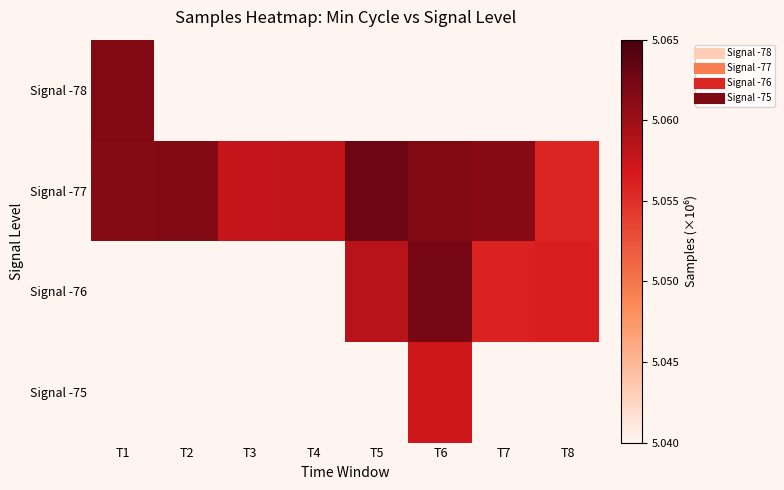

Where is Signal -77 nearest to the value 5?

T8